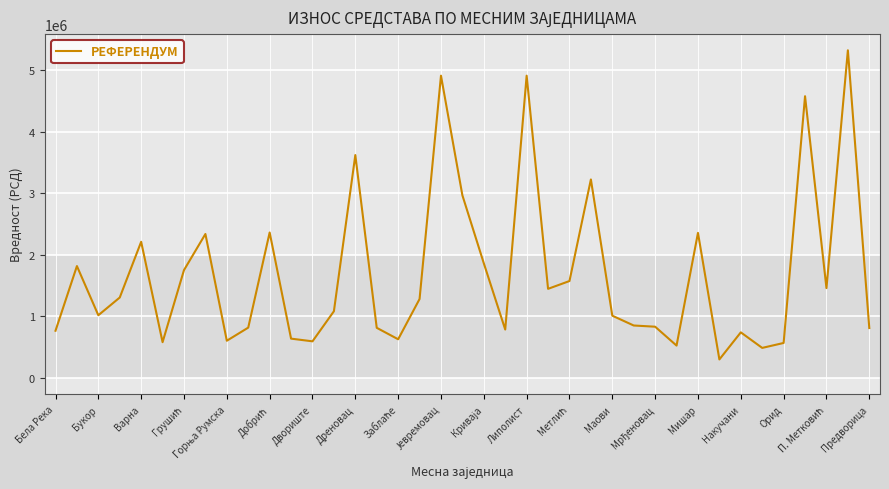

What is the maximum value shown in the chart?

5321172.0